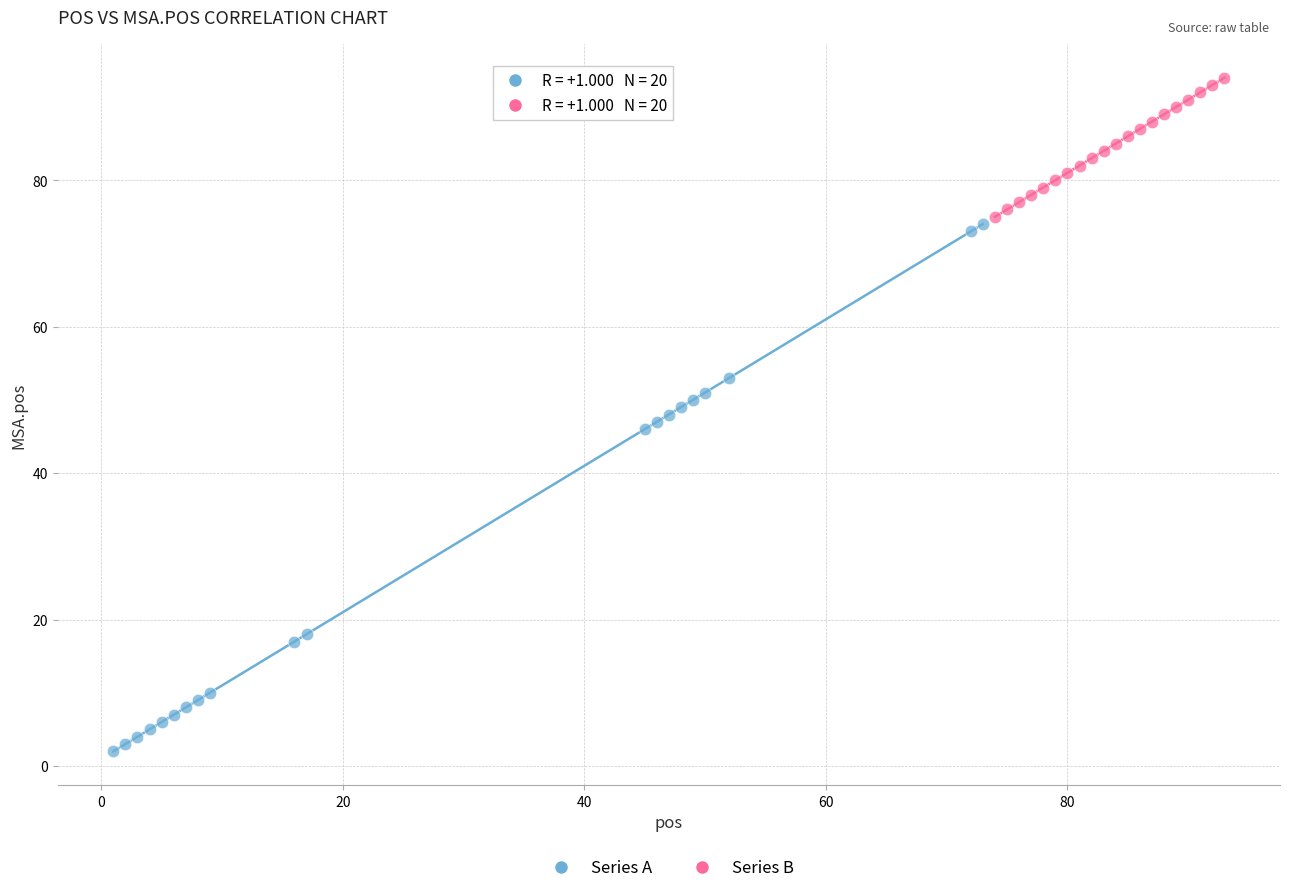

Which series has the largest Y range (max minus min)?

Series A